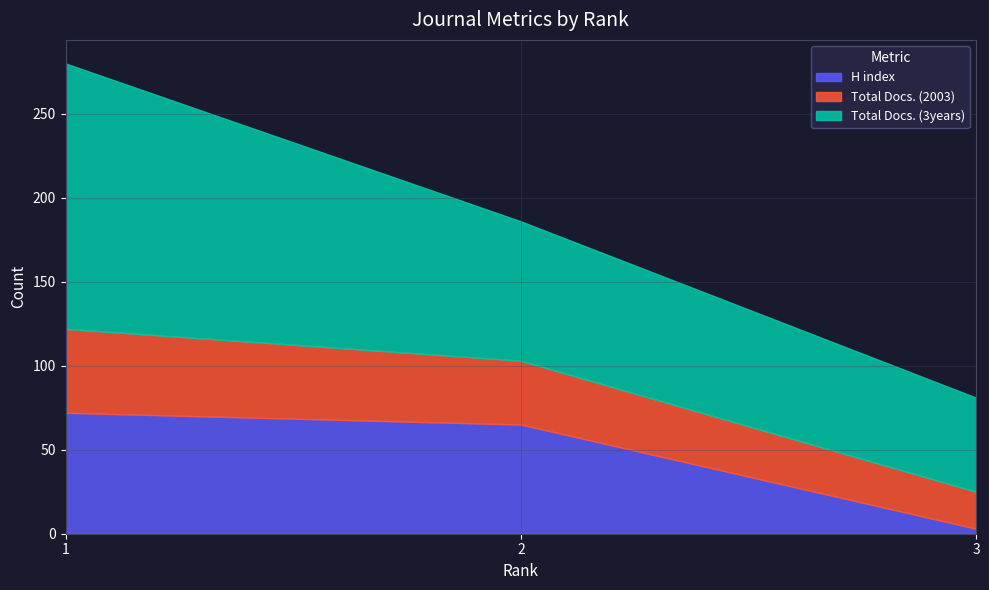

How many data points in Total Docs. (3years) are above 83?

1